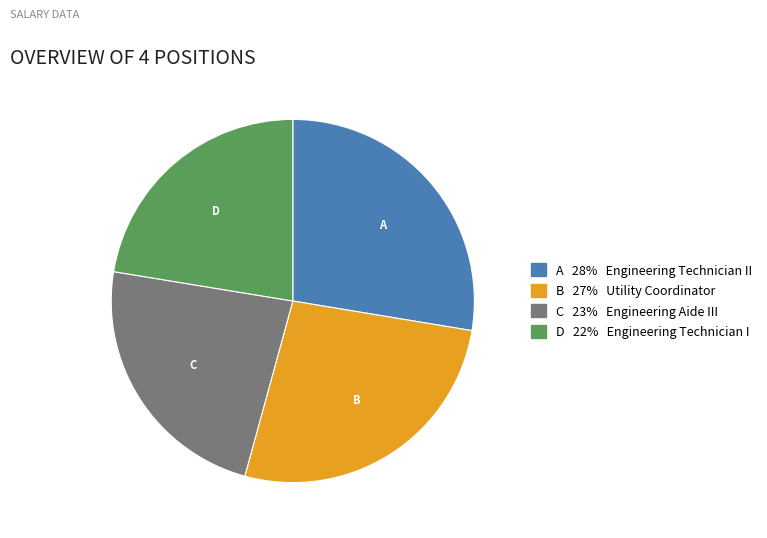

Is there a majority slice in this chart?

No